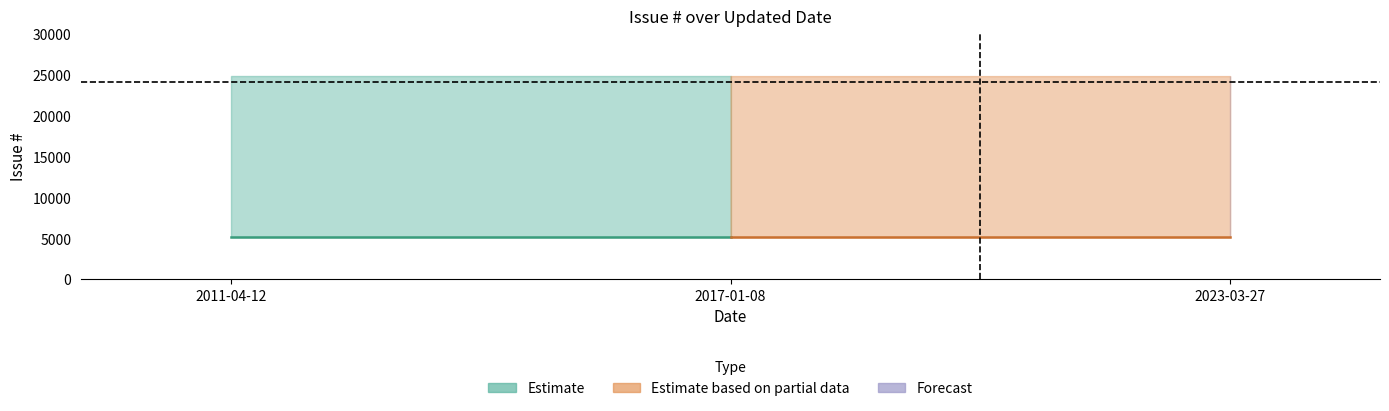

Reading right to left, what are all the values shown in this chart?

lower: 2023-03-27=5139	2017-01-08=5138	2011-04-12=5138
upper: 2023-03-27=24777	2017-01-08=24777	2011-04-12=24777
mid: 2023-03-27=5139	2017-01-08=5139	2011-04-12=5139